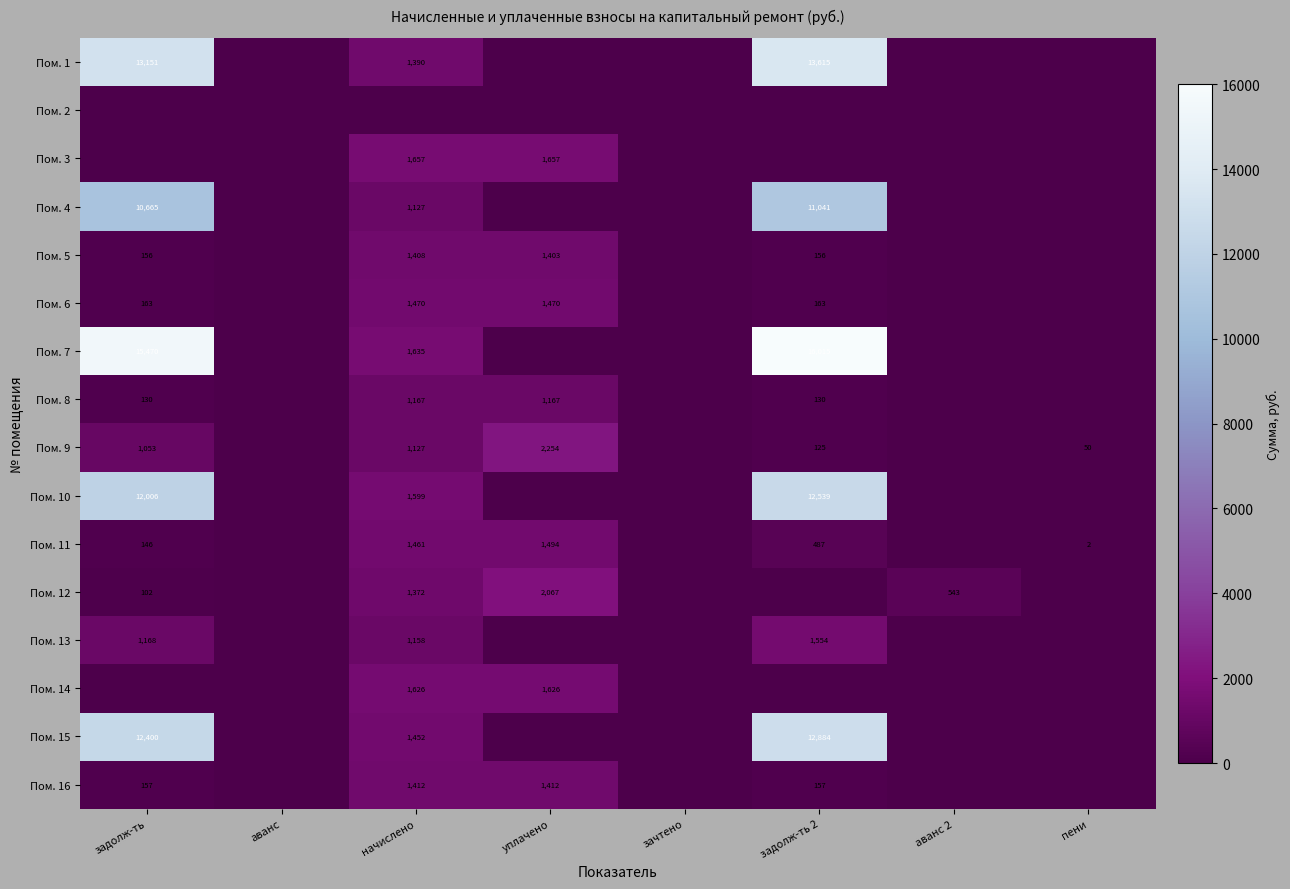

The Пом. 7 series shows 16015 at задолж-ть 2. True or false?

True